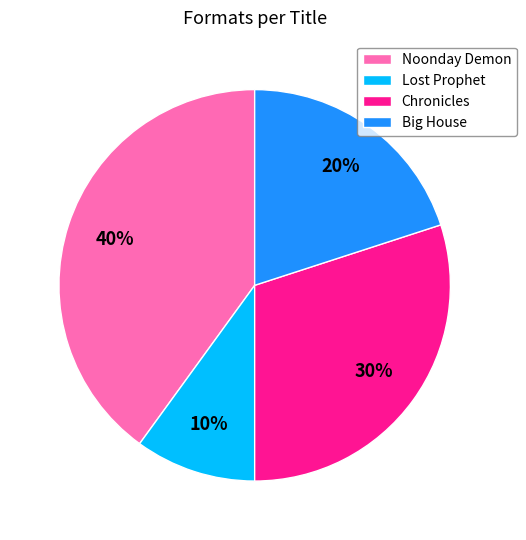

Combined, do Lost Prophet and Chronicles account for over 50%?

No